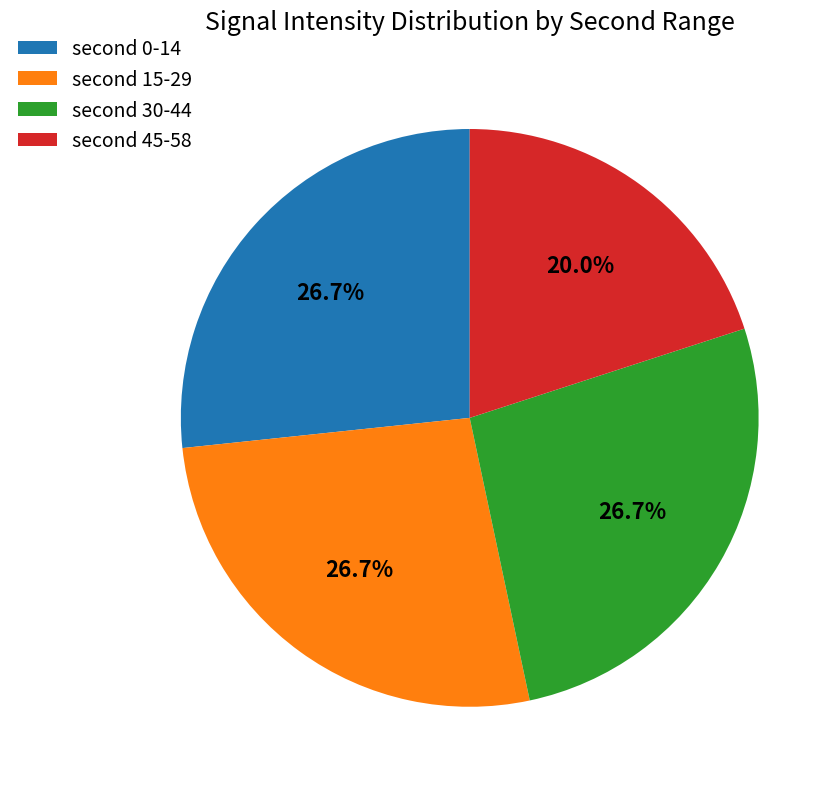

Which category has the smallest portion of the pie?

second 45-58